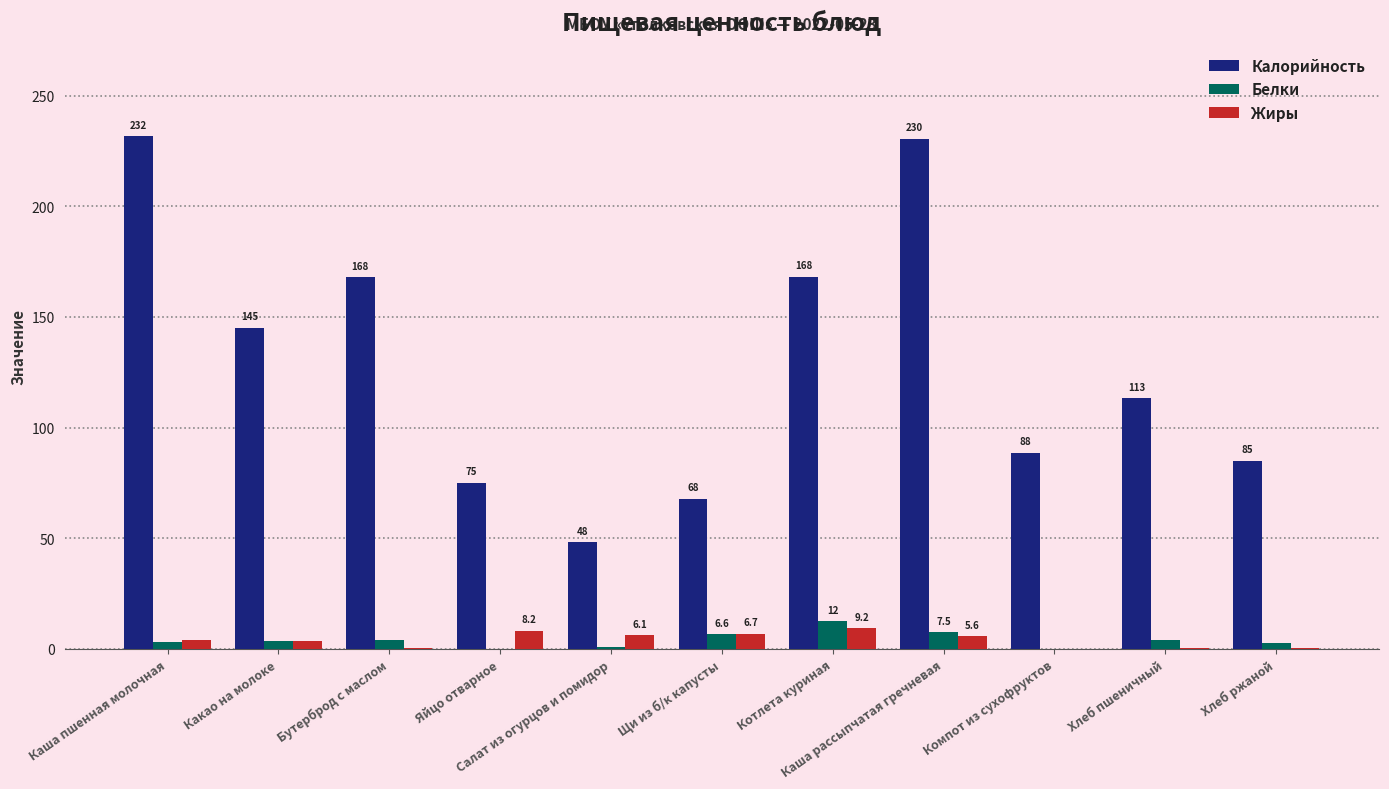

Which series has the largest total across all categories?

Калорийность